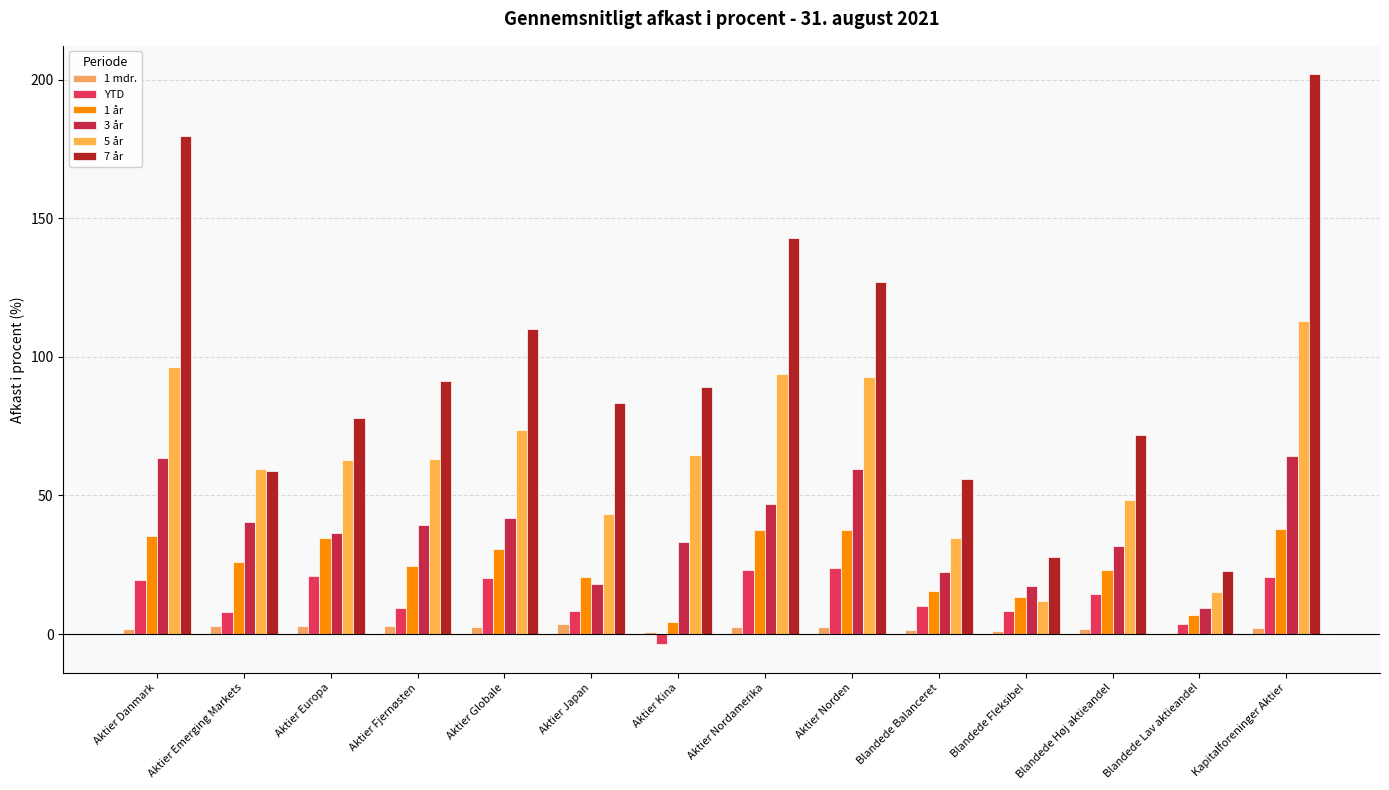

Are the bars grouped side by side (vs. stacked)?

Yes